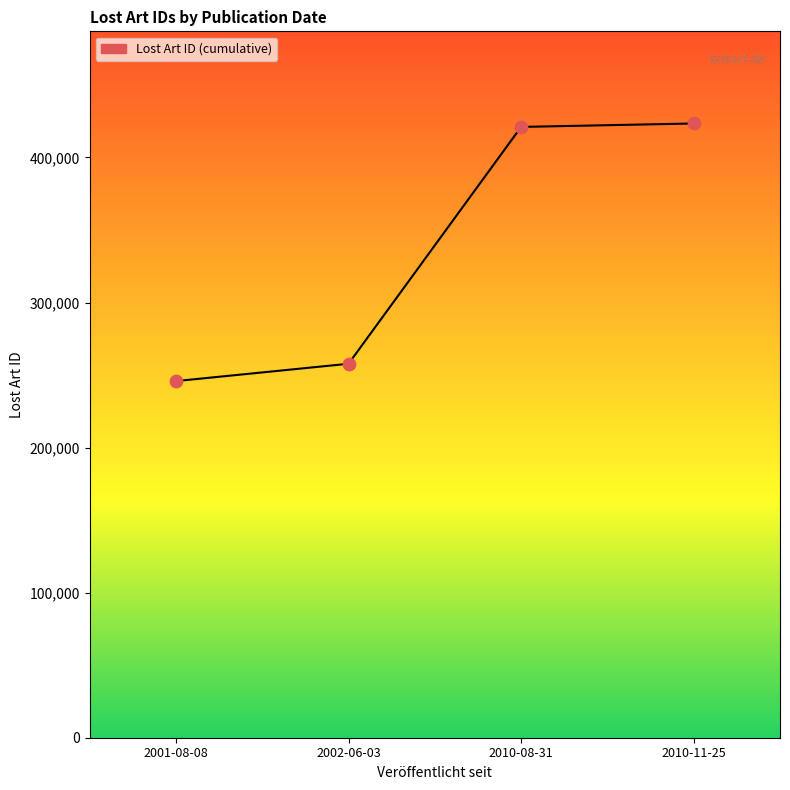

What is the ratio of the value at 2010-08-31 to the value at 2010-11-25?

1.0